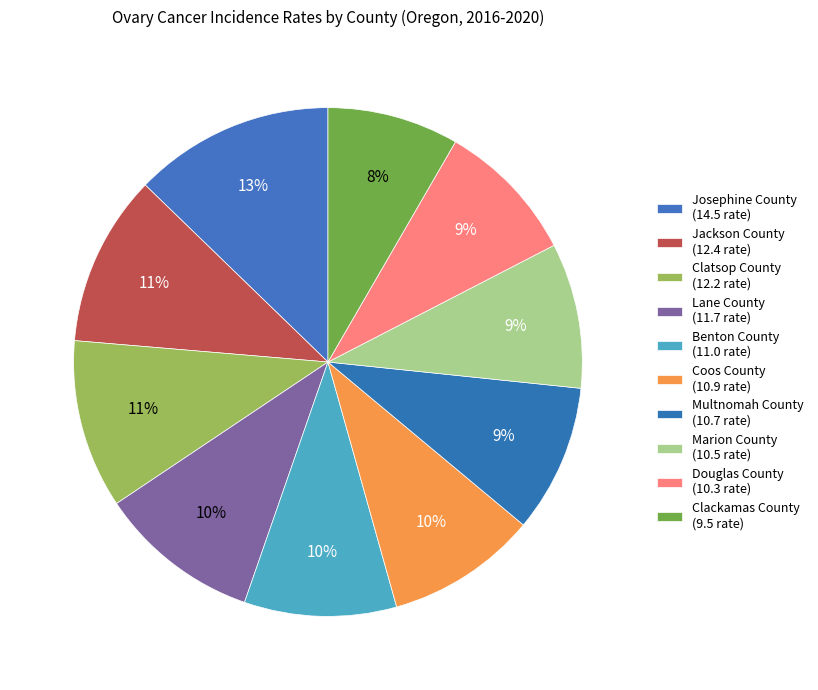

To the nearest percent, what is the combined percentage of Marion County and Coos County?

19%